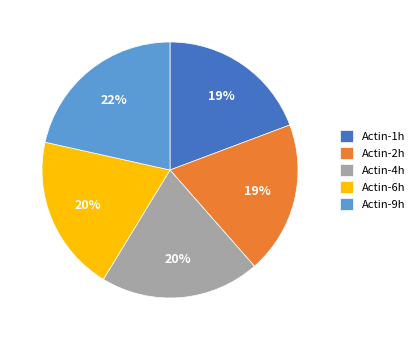

To the nearest percent, what is the average slice percentage?

20%